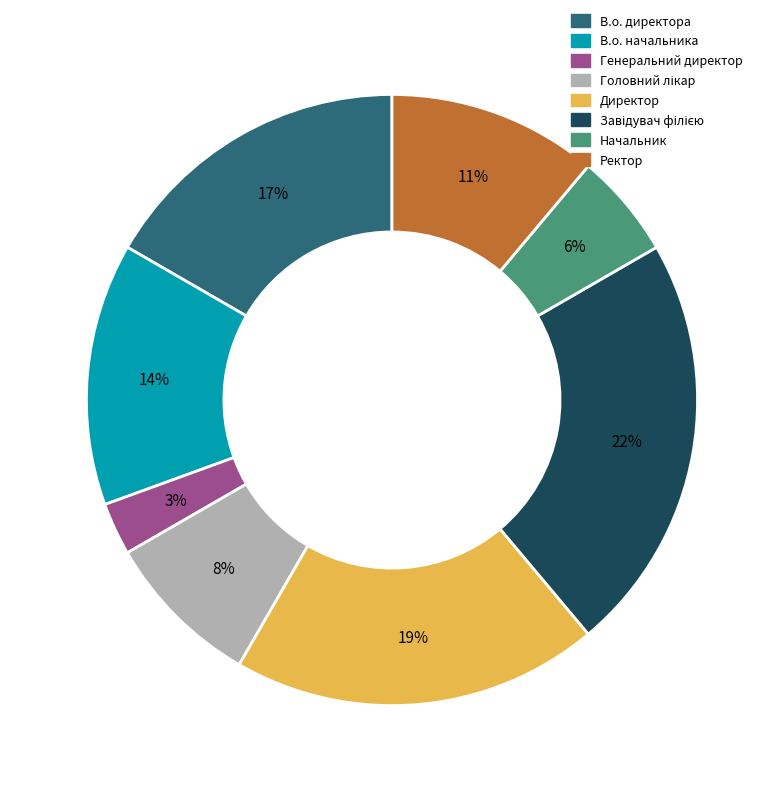

What is the ratio of the value at Начальник to the value at Генеральний директор?

2.0